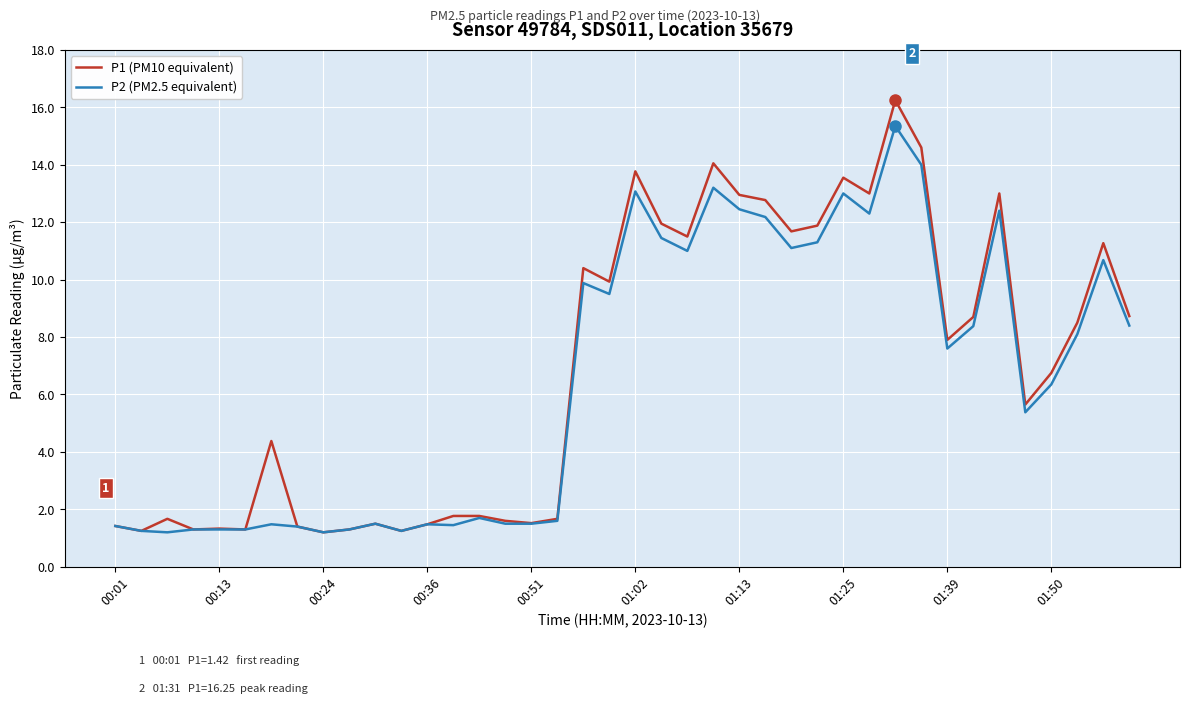

Rank the series by their maximum value, from lowest to highest.

P2 (PM2.5 equivalent), P1 (PM10 equivalent)